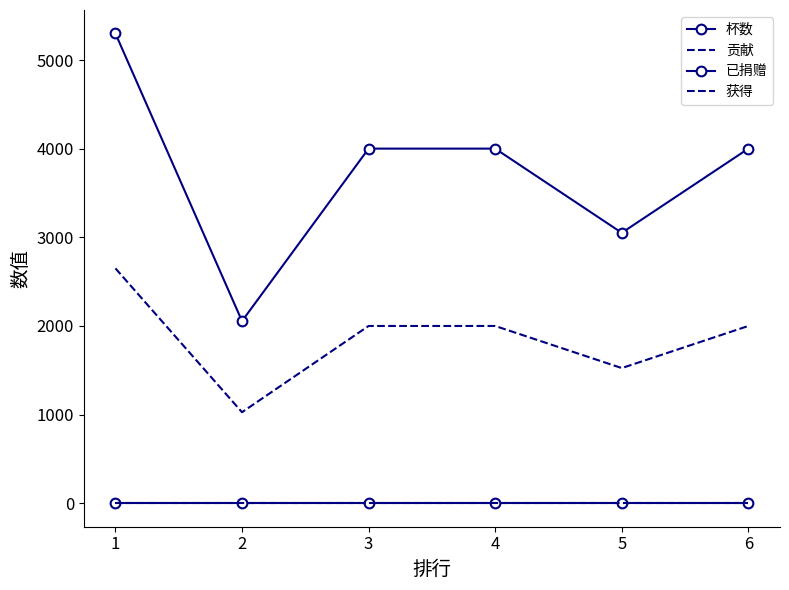

Is it true that 已捐赠 equals 0 at 2?

True